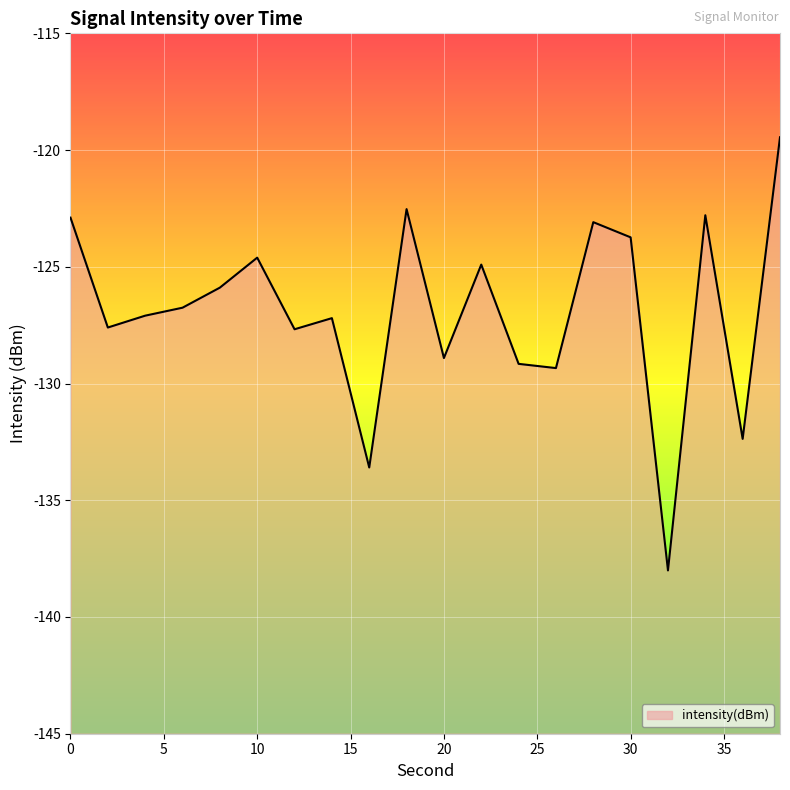

What is the value of the 17th point from the left?

-138.0